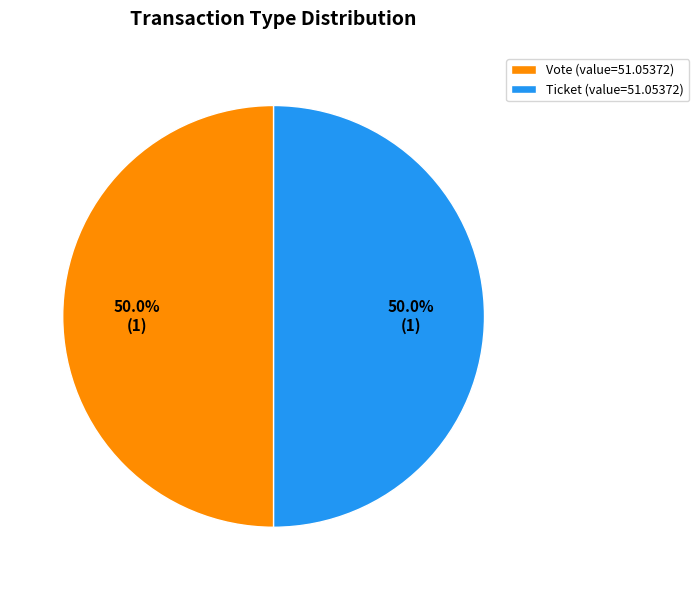

Combined, what portion of the pie is Vote (value=51.05372) and Ticket (value=51.05372)?

100.0%